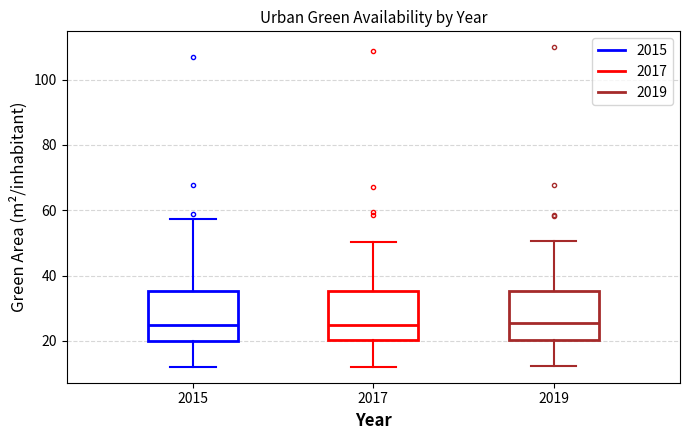

Reading left to right, transcribe this box plot: for each box, give where its median line is, the range the box spans, and where its two whiskers end, as read against the y-axis. The values are not printed on the chart, so give them approximately, as read against the axis.

2015: median 24, box 20 to 36, whiskers 12 to 58
2017: median 24, box 20 to 36, whiskers 12 to 50
2019: median 26, box 20 to 36, whiskers 12 to 50